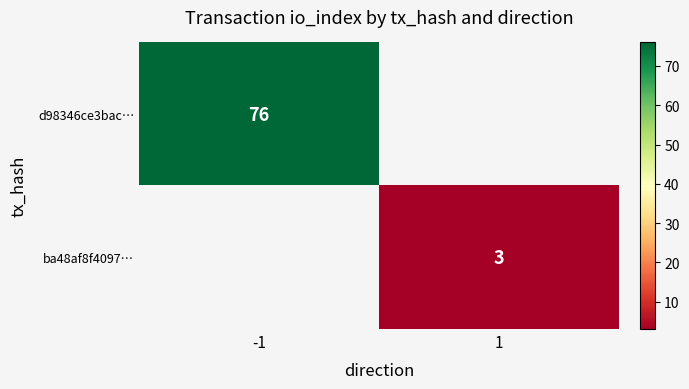

The value of ba48af8f4097… at 1 is 1. True or false?

False